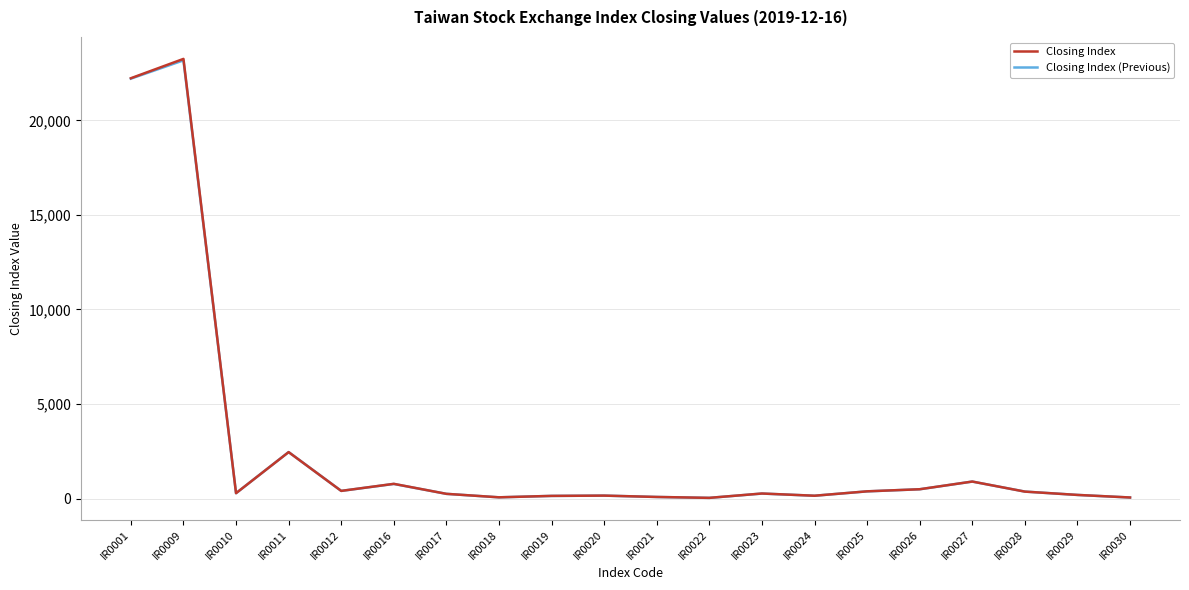

What is the lowest value of the Closing Index (Previous) series?

36.4